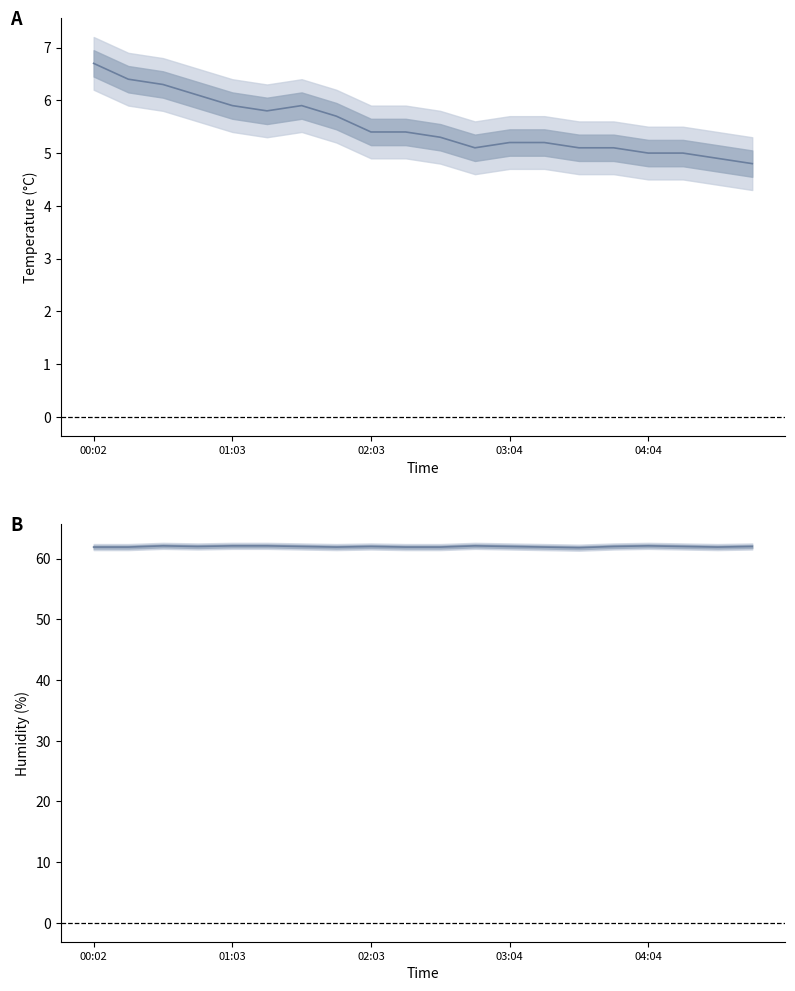

At how many categories does at least one series exceed 13?

20